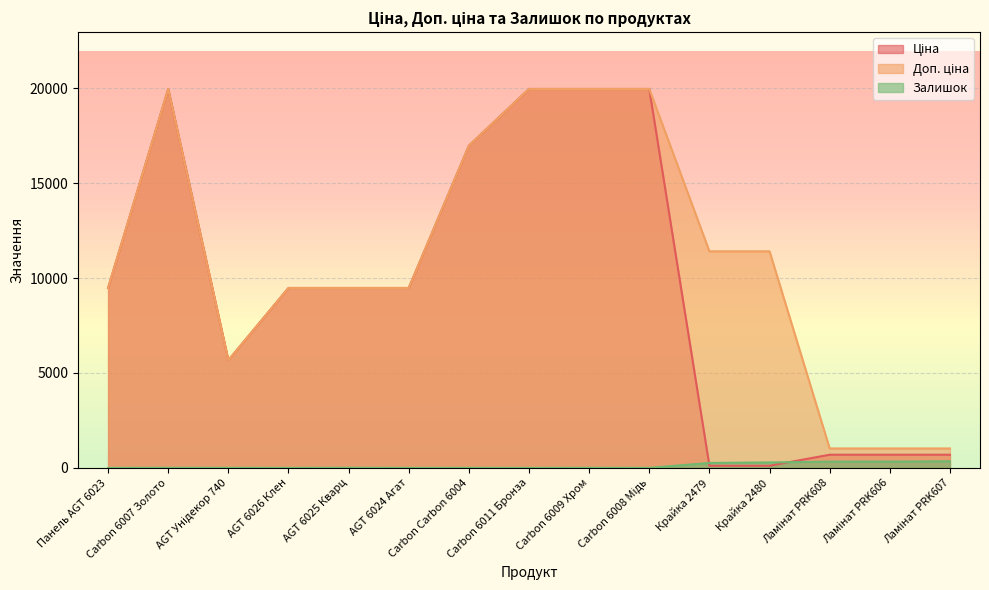

What is the sum of all Доп. ціна values?

166321.0